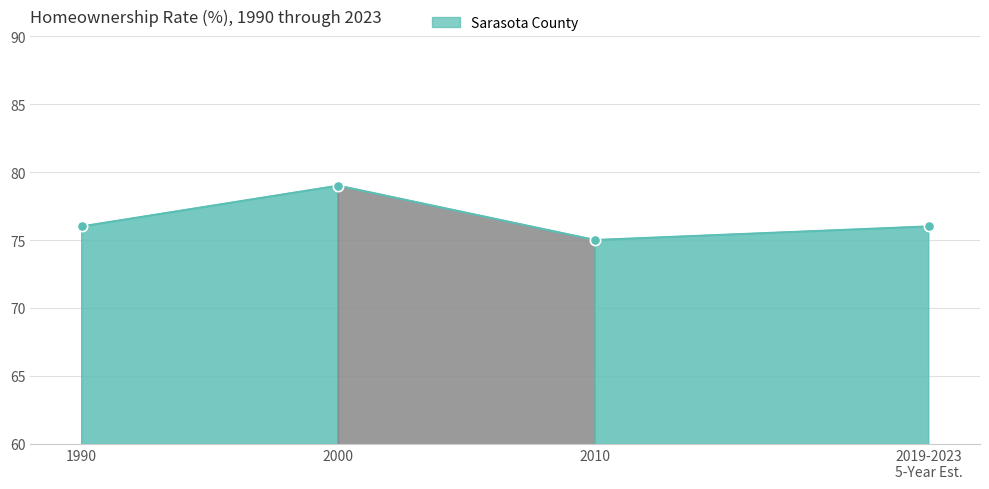

Between 2010 and 2000, which is larger?

2000